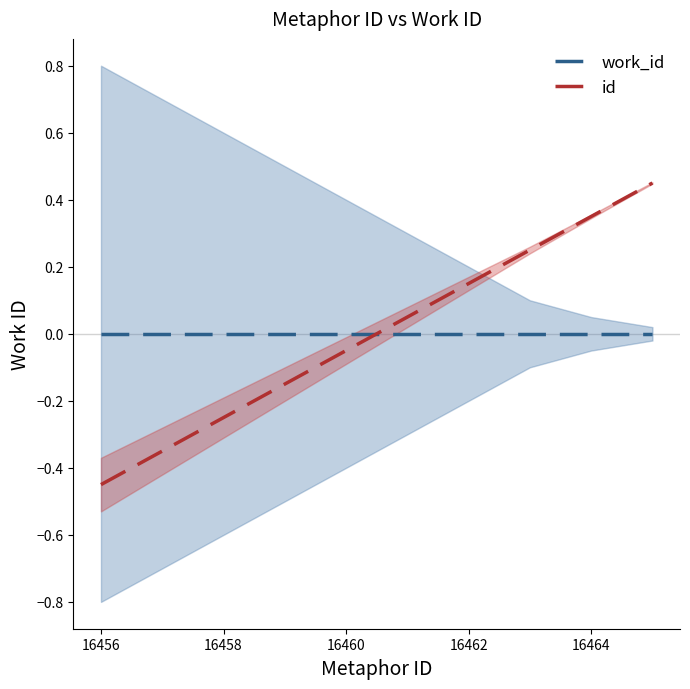

Which series ends up on top after the final intersection of id and work_id?

id